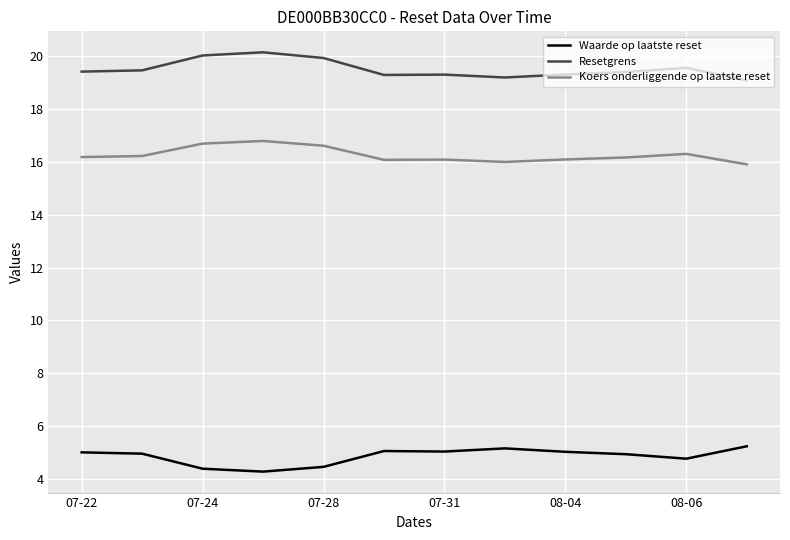

Rank the series by their average value, from lowest to highest.

Waarde op laatste reset, Koers onderliggende op laatste reset, Resetgrens